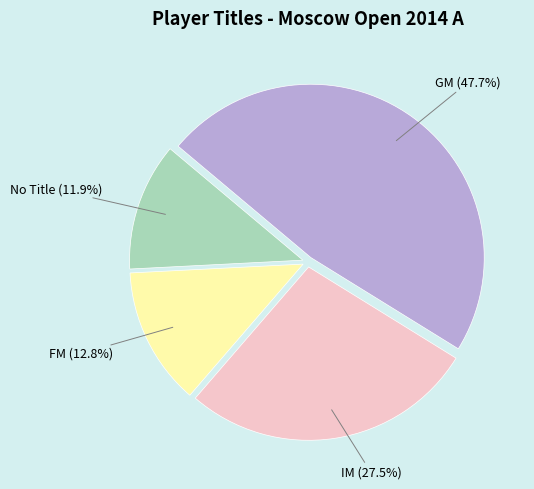

Rank the categories by value from highest to lowest.

GM, IM, FM, No Title